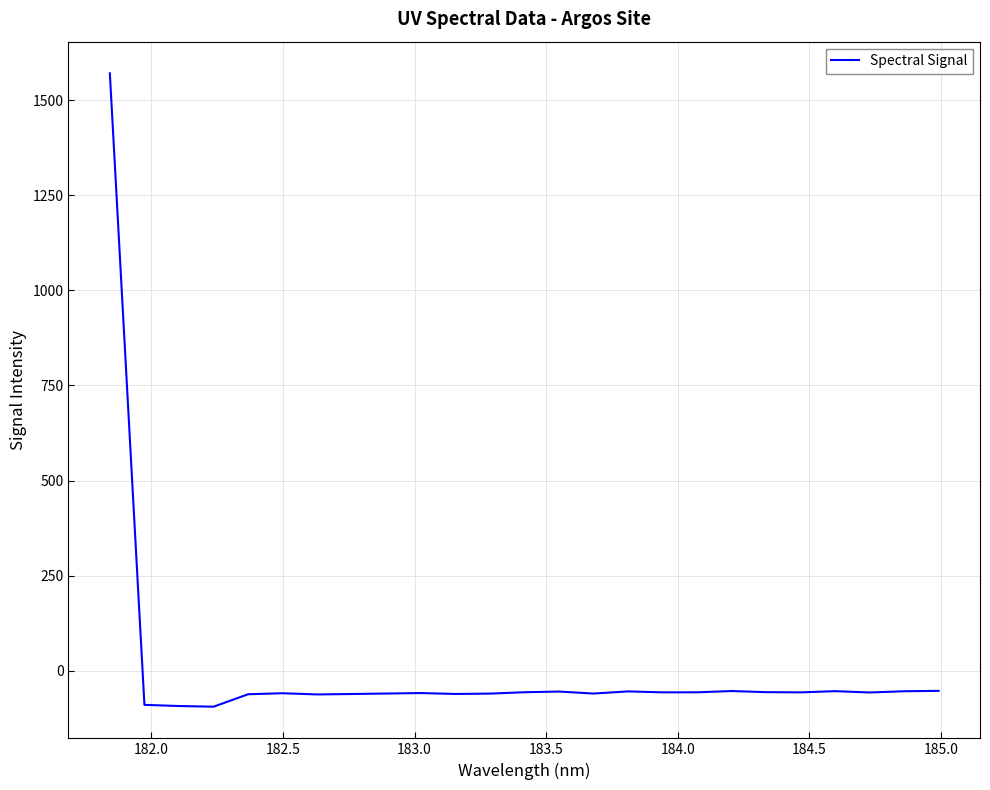

What is the minimum value shown in the chart?

-94.3